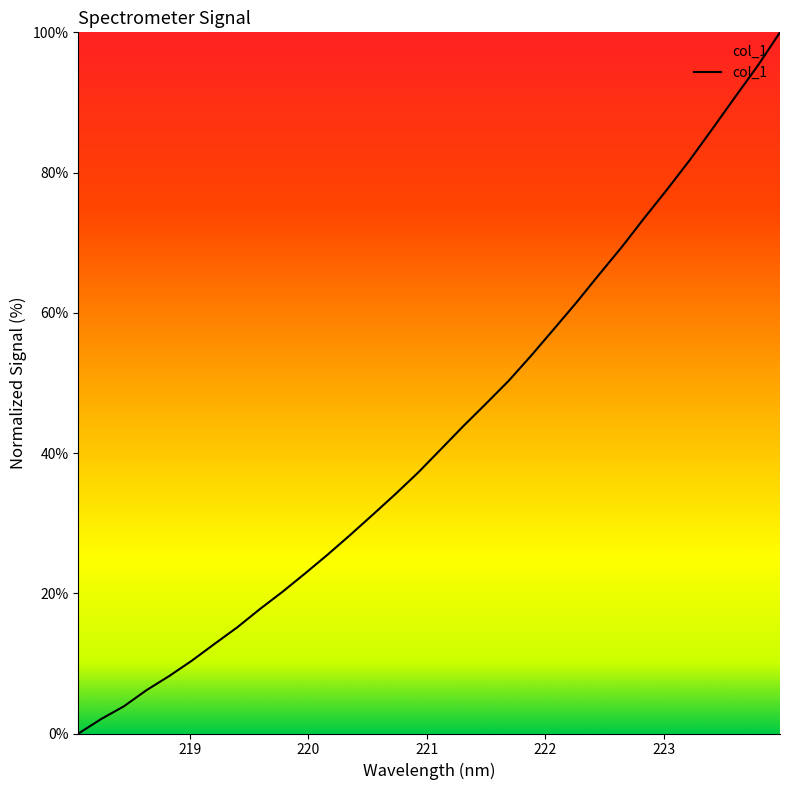

What is the maximum value shown in the chart?

100.0